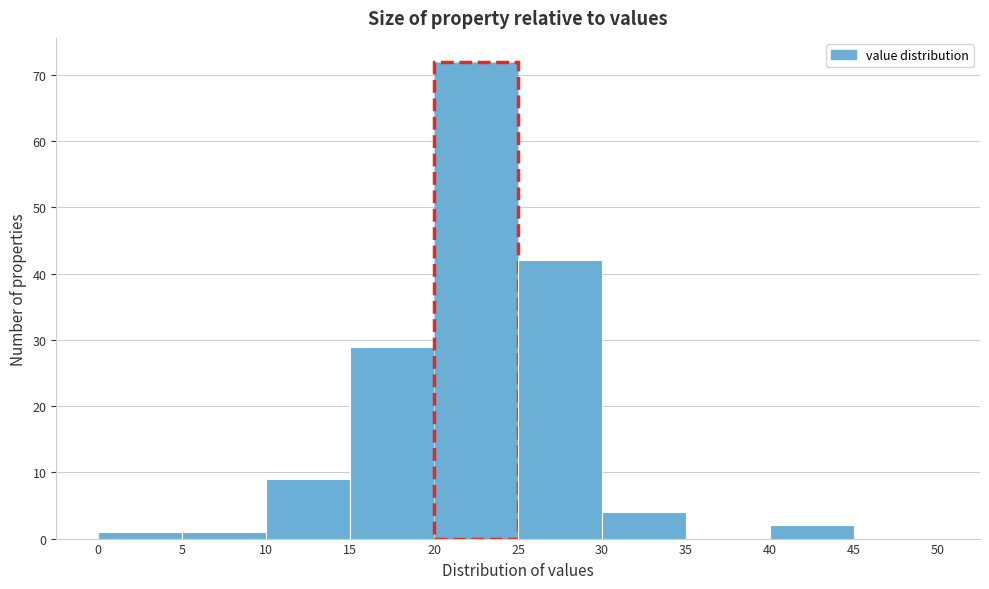

Reading left to right, transcribe this chart: for each bar, give the range it covers on the x-axis and its height. The values are not printed on the chart, so give them approximately, as read against the axis.

0 to 5: 1
5 to 10: 1
10 to 15: 9
15 to 20: 29
20 to 25: 72
25 to 30: 42
30 to 35: 4
35 to 40: 0
40 to 45: 2
45 to 50: 0